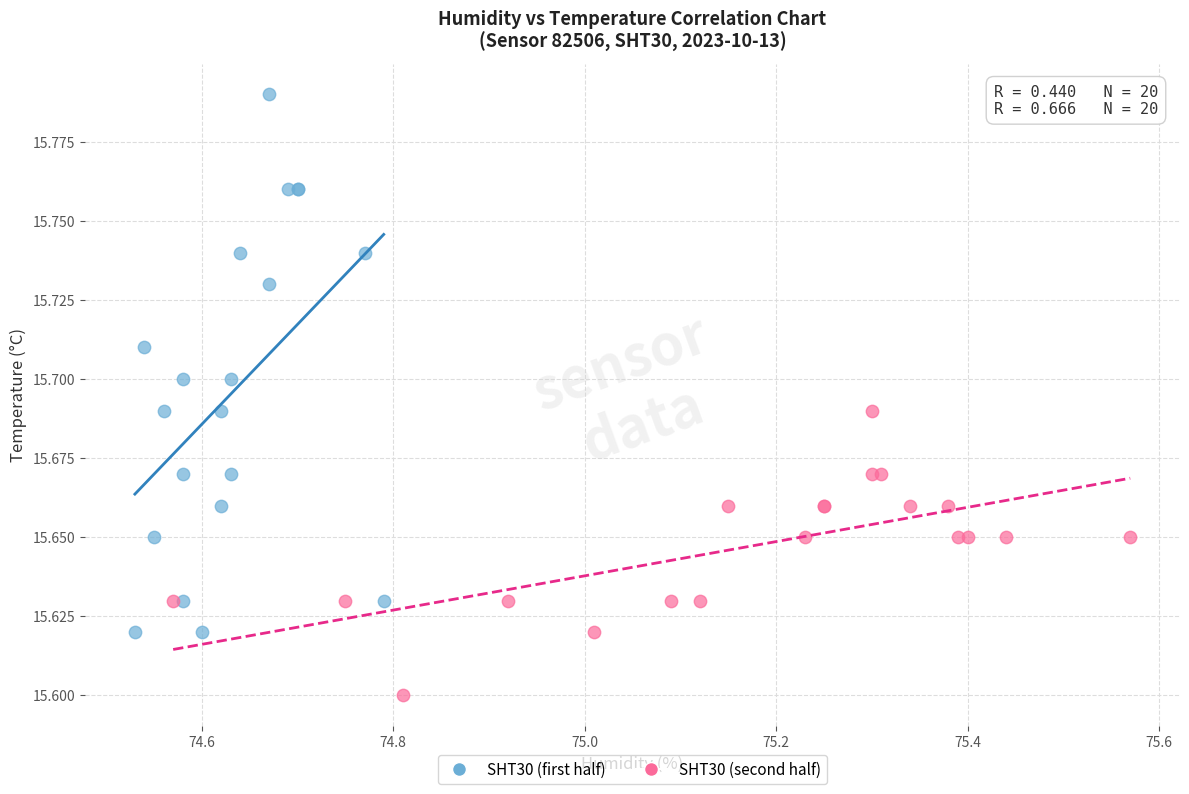

What are all the series names shown in the legend?

SHT30 (first half), SHT30 (second half)